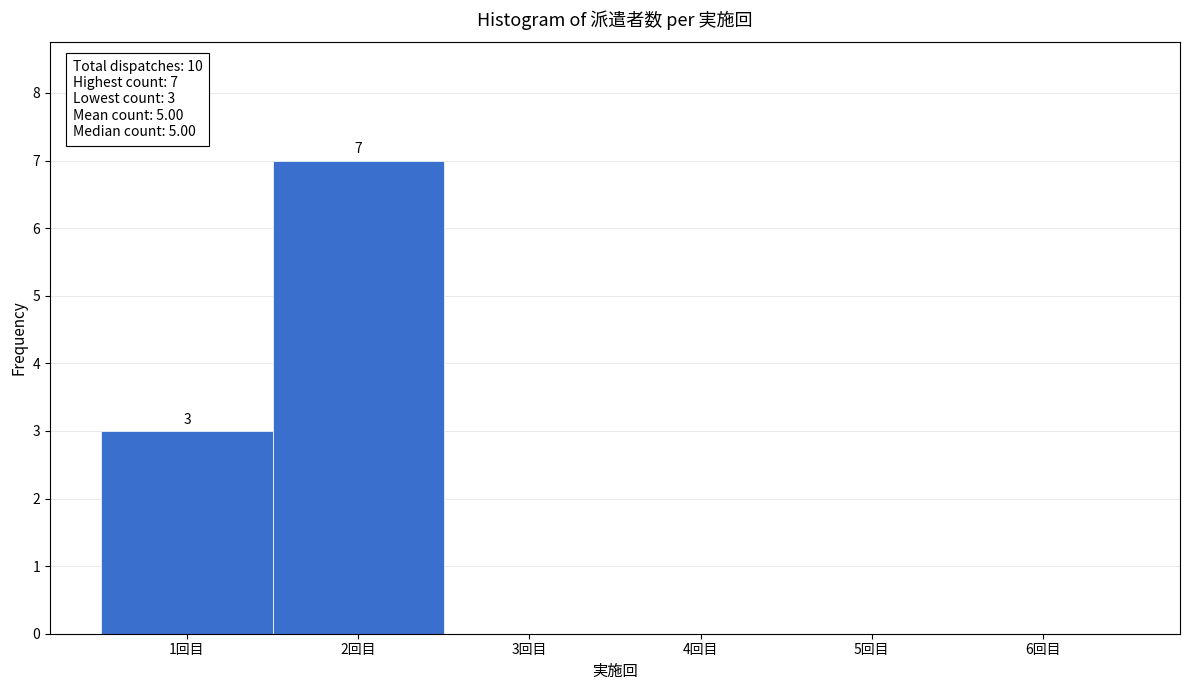

Which range on the x-axis has the tallest bar?

1.5 to 2.5